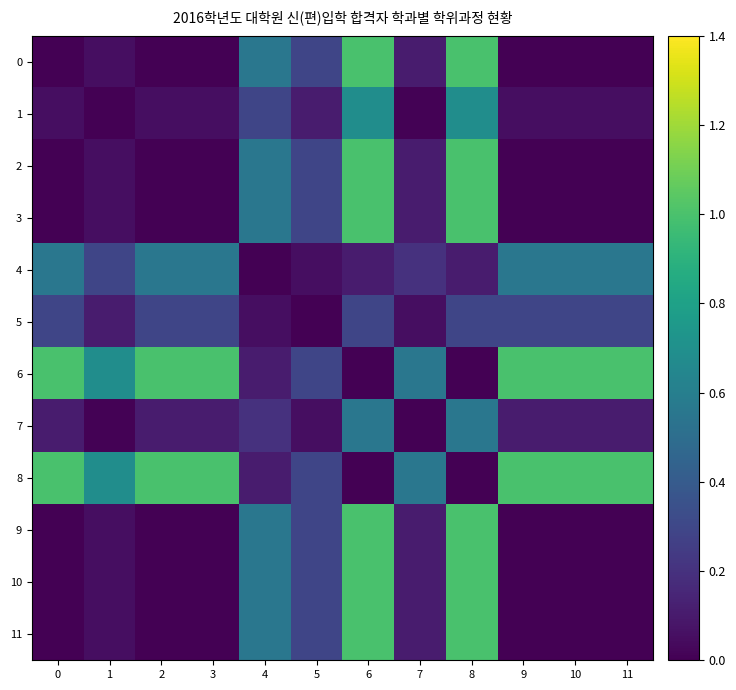

What is the total value across all series at 4?

4.1